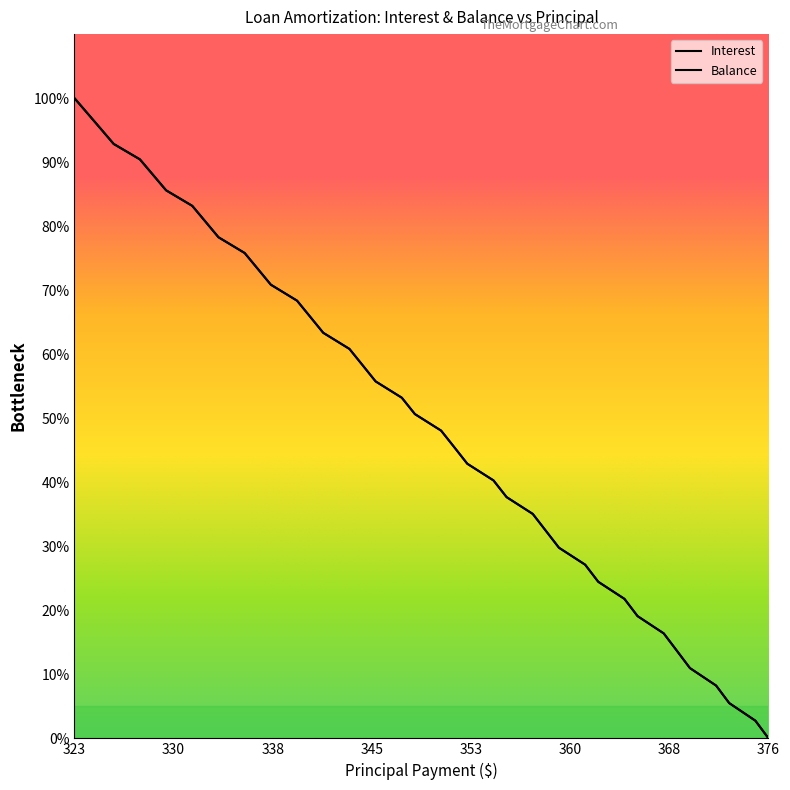

Where does the Interest series first go above 53?

323